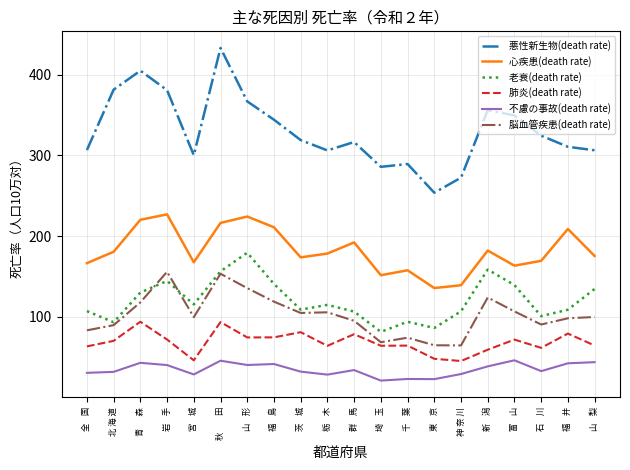

What position from the left is 全    国?

1